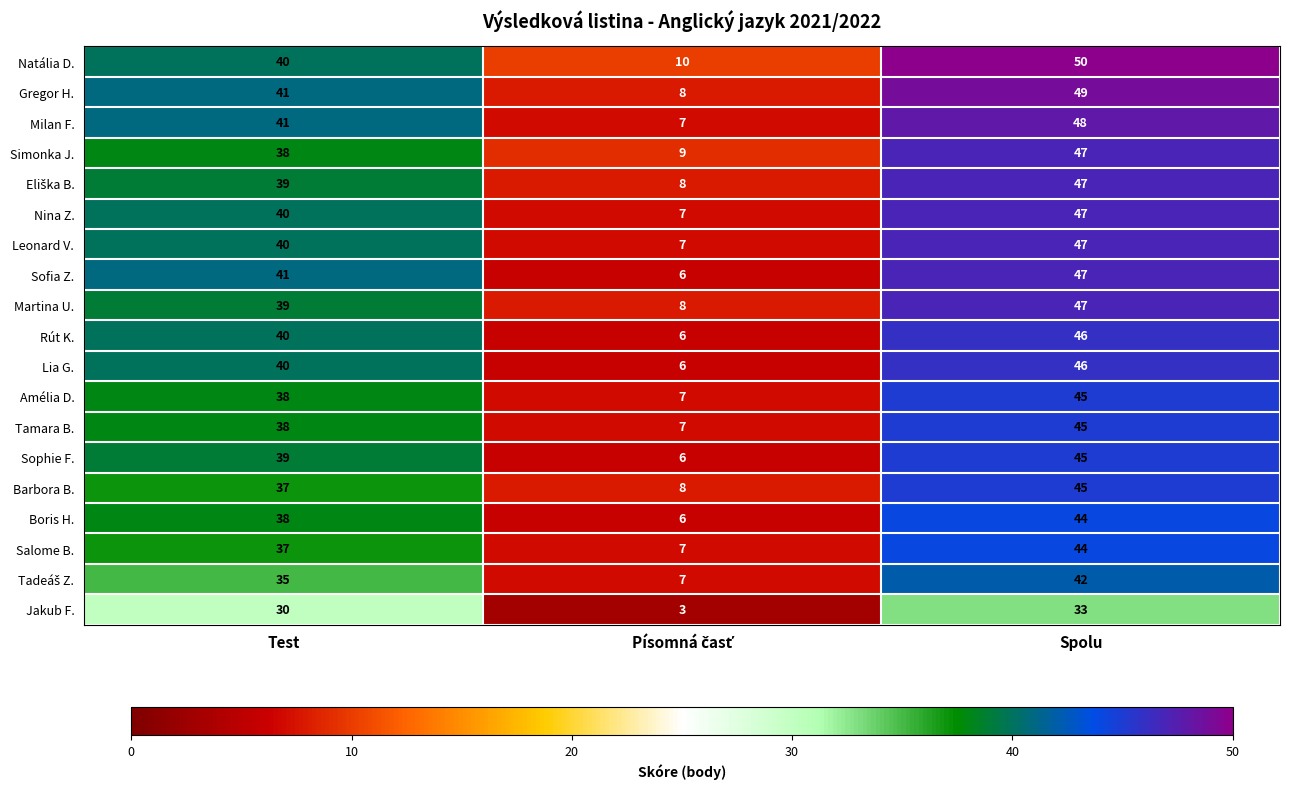

Which series changed the most between Test and Spolu?

Natália D.